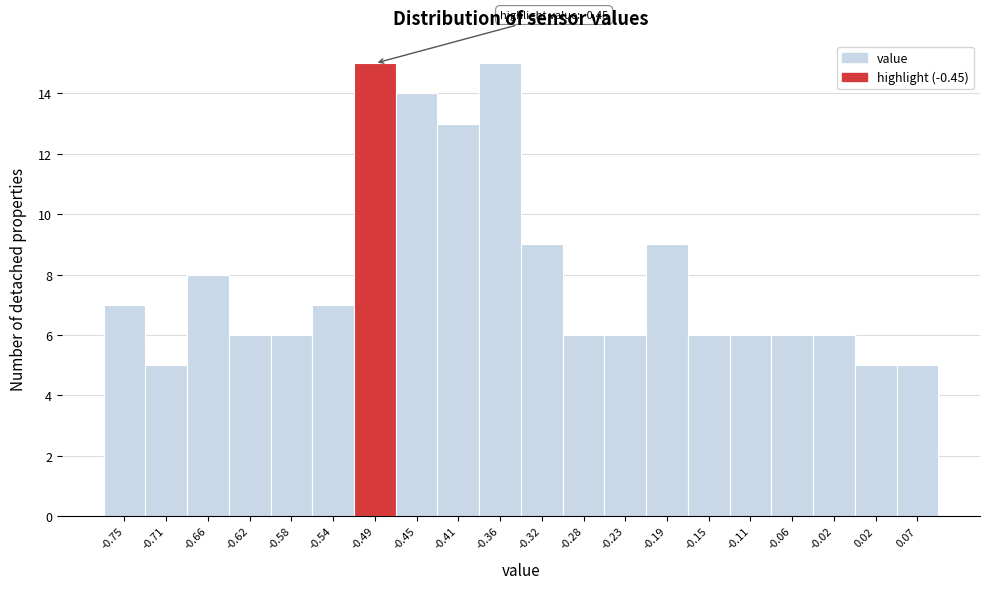

Reading left to right, transcribe all the data shown in this chart.

7	5	8	6	6	7	15	14	13	15	9	6	6	9	6	6	6	6	5	5